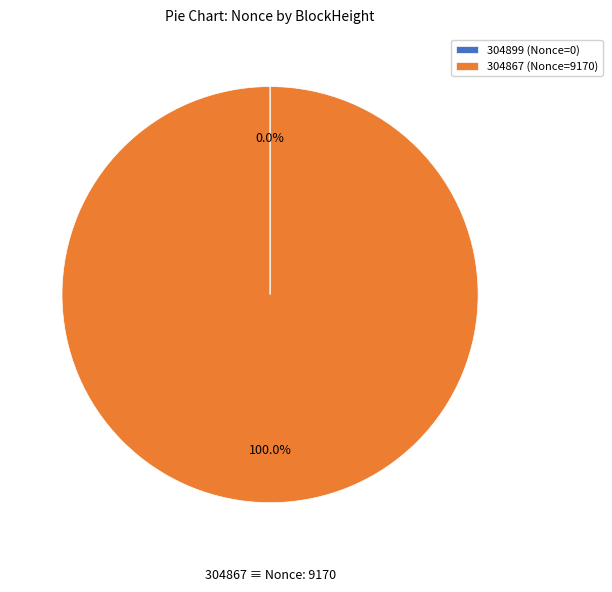

Which category has the biggest portion of the pie?

304867